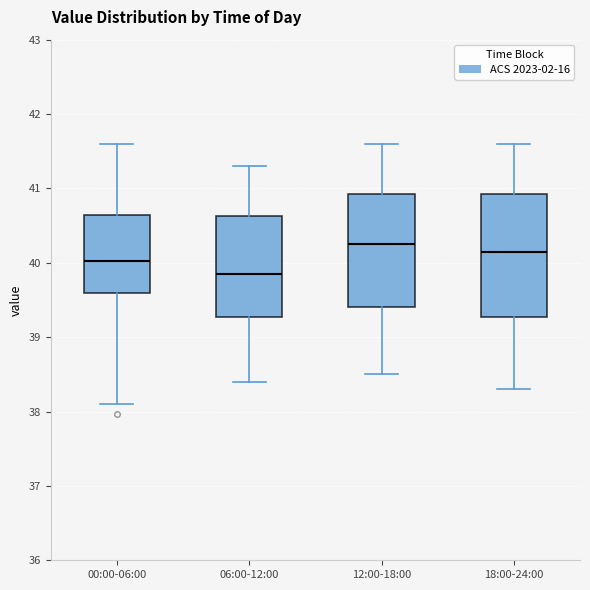

Which box is the tallest, from its lower edge to its upper edge?

18:00-24:00